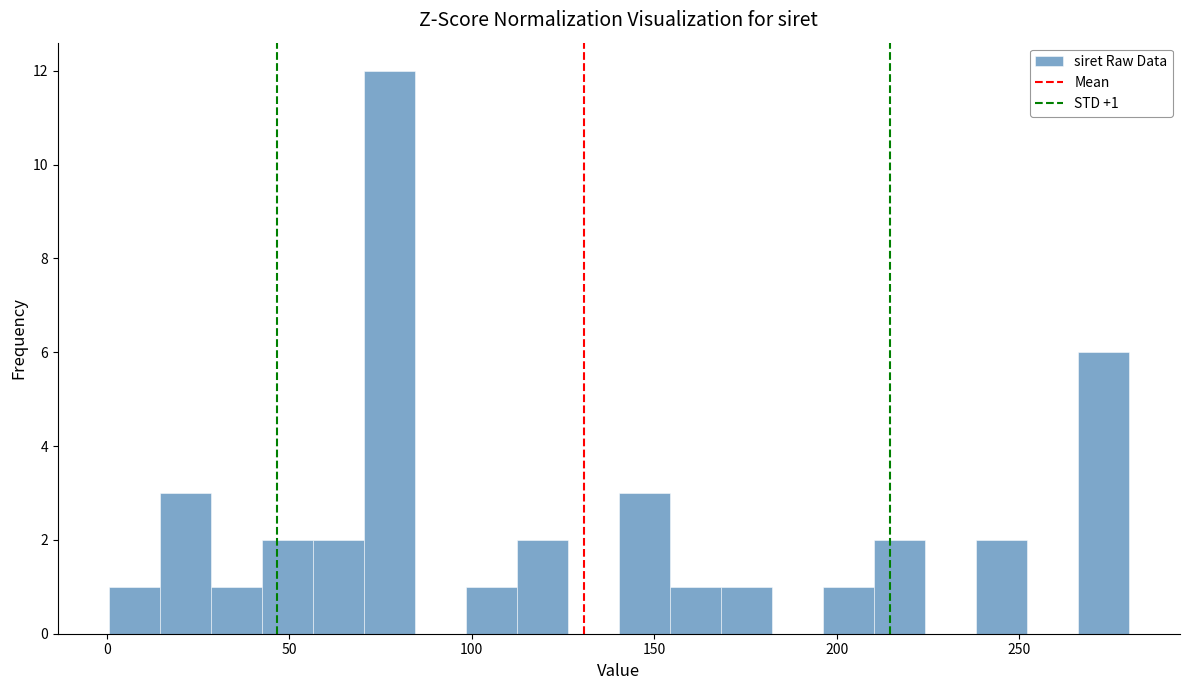

Around what value on the x-axis is the tallest bar? Give the approximate position of its centre, as read against the axis.

75